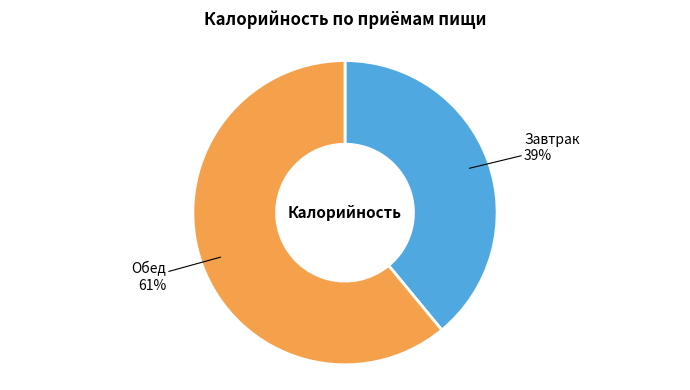

To the nearest percent, what is the average slice percentage?

50%